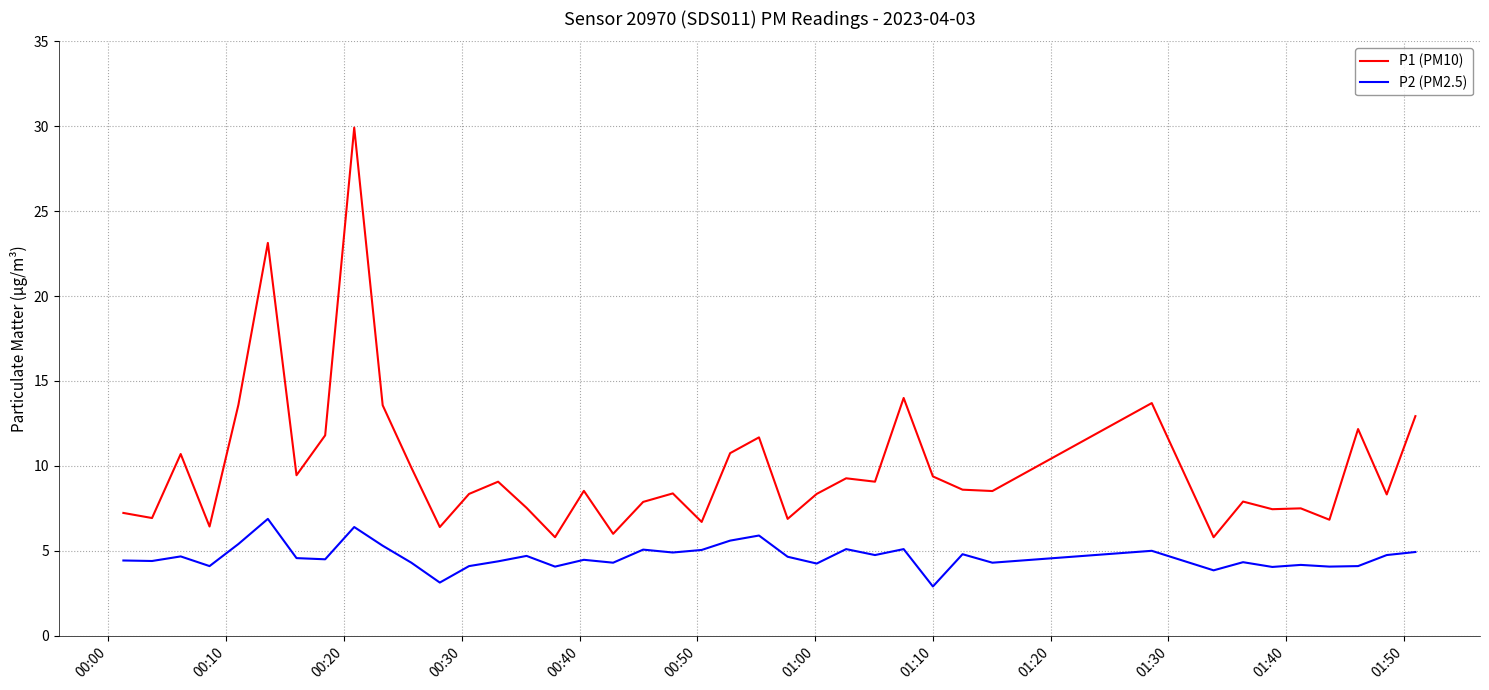

What is the difference between the maximum and minimum values in the P1 (PM10) series?

24.1